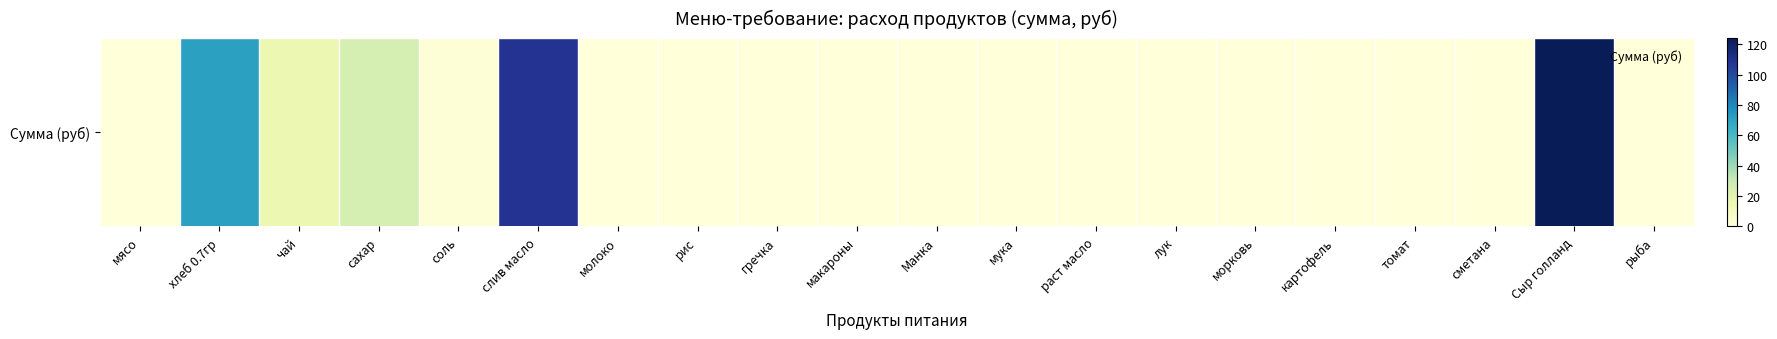

How many values exceed 0?

6